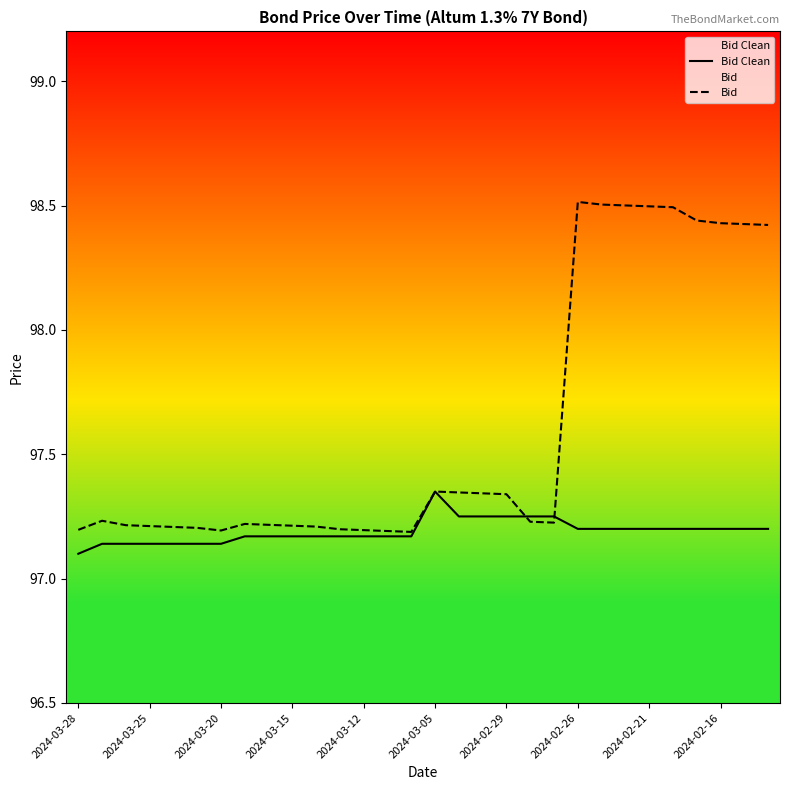

Reading left to right, list all the values displayed in this chart.

Bid Clean: 97.1	97.1	97.1	97.1	97.1	97.1	97.1	97.2	97.2	97.2	97.2	97.2	97.2	97.2	97.2	97.3	97.2	97.2	97.2	97.2	97.2	97.2	97.2	97.2	97.2	97.2	97.2	97.2	97.2	97.2
Bid: 97.2	97.2	97.2	97.2	97.2	97.2	97.2	97.2	97.2	97.2	97.2	97.2	97.2	97.2	97.2	97.3	97.3	97.3	97.3	97.2	97.2	98.5	98.5	98.5	98.5	98.5	98.4	98.4	98.4	98.4